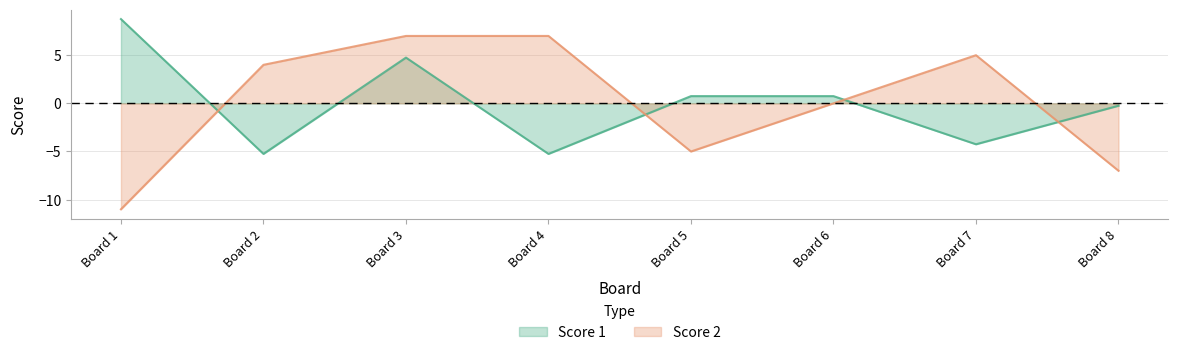

How many positive values does the Score 2 series have?

4